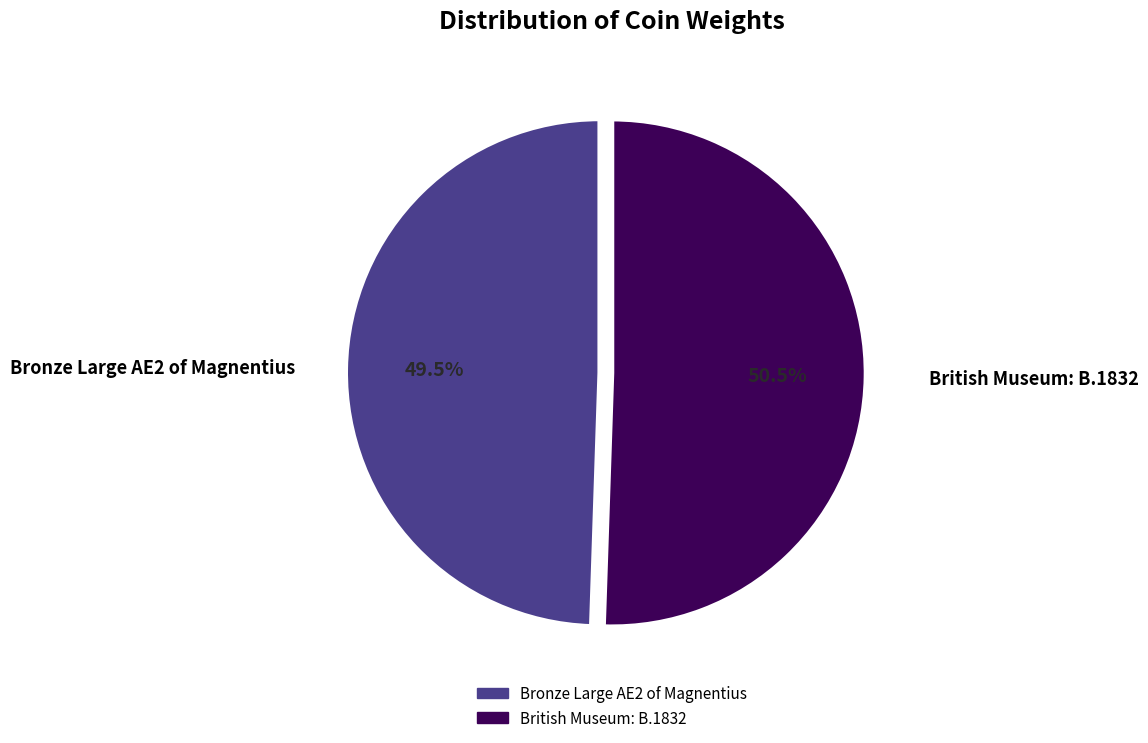

Which slice is the smallest?

Bronze Large AE2 of Magnentius